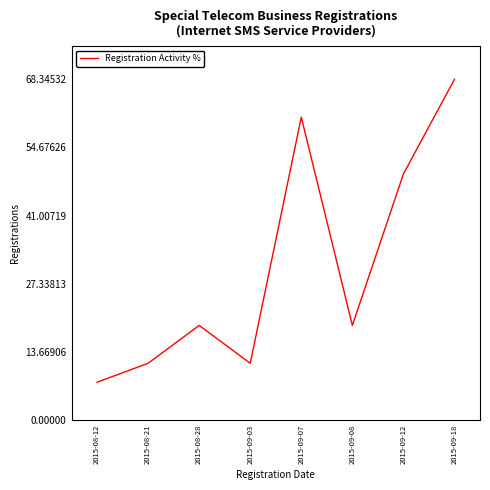

What is the change in value from 2015-08-12 to 2015-08-28?

+11.4